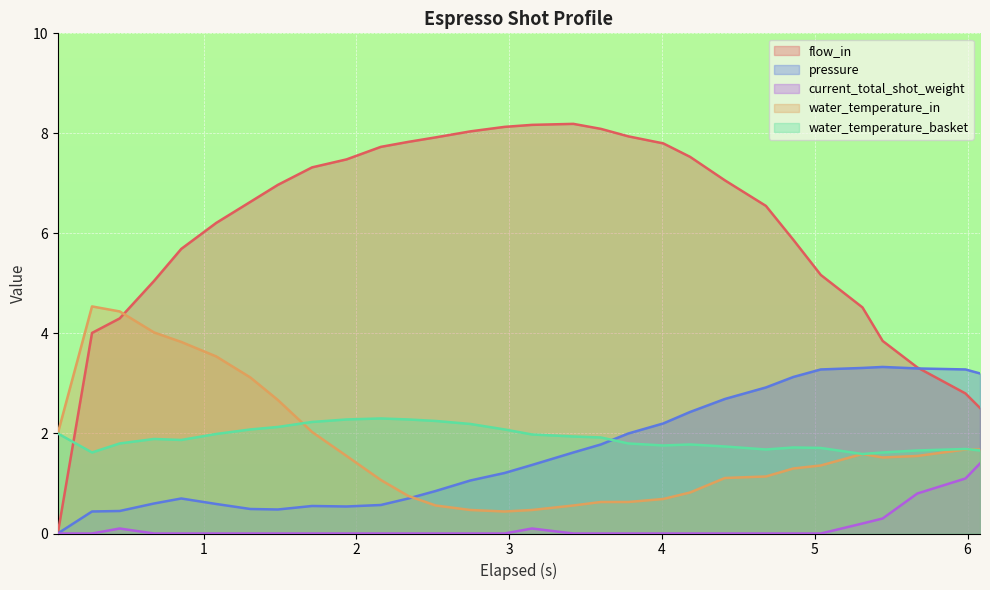

What is the value of the water_temperature_basket point at the 13th from the left?

2.2